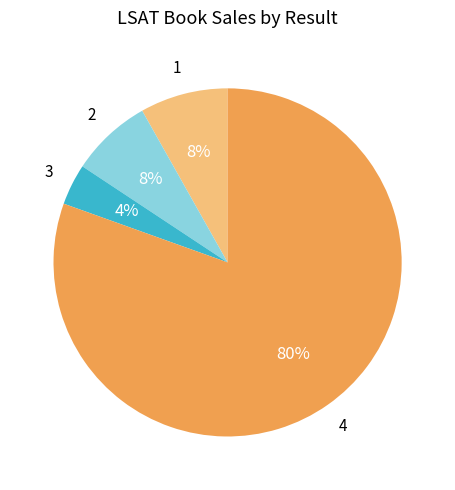

To the nearest percent, what is the average slice percentage?

25%